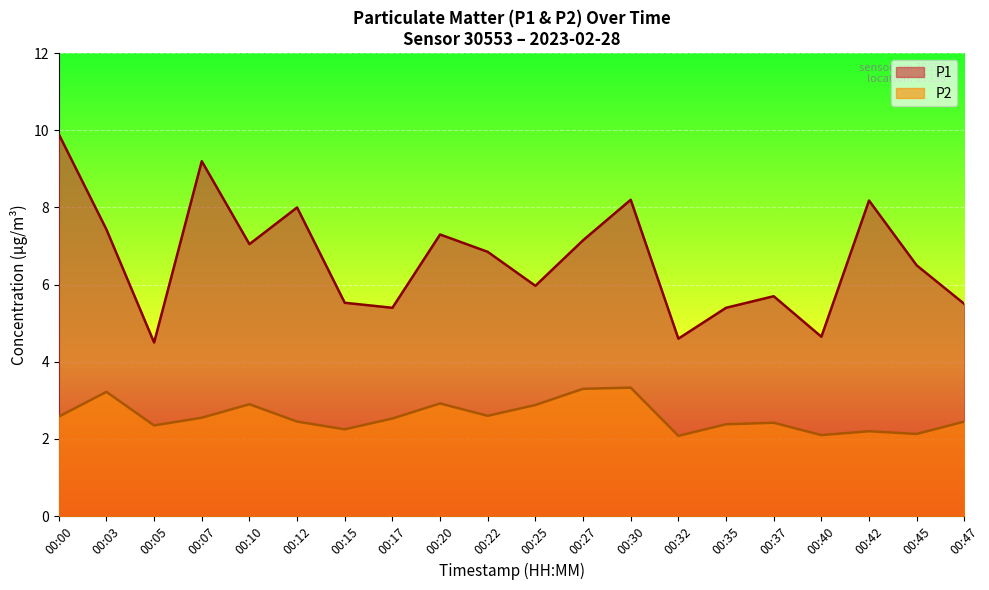

How many interior local valleys does the P1 series have?

6